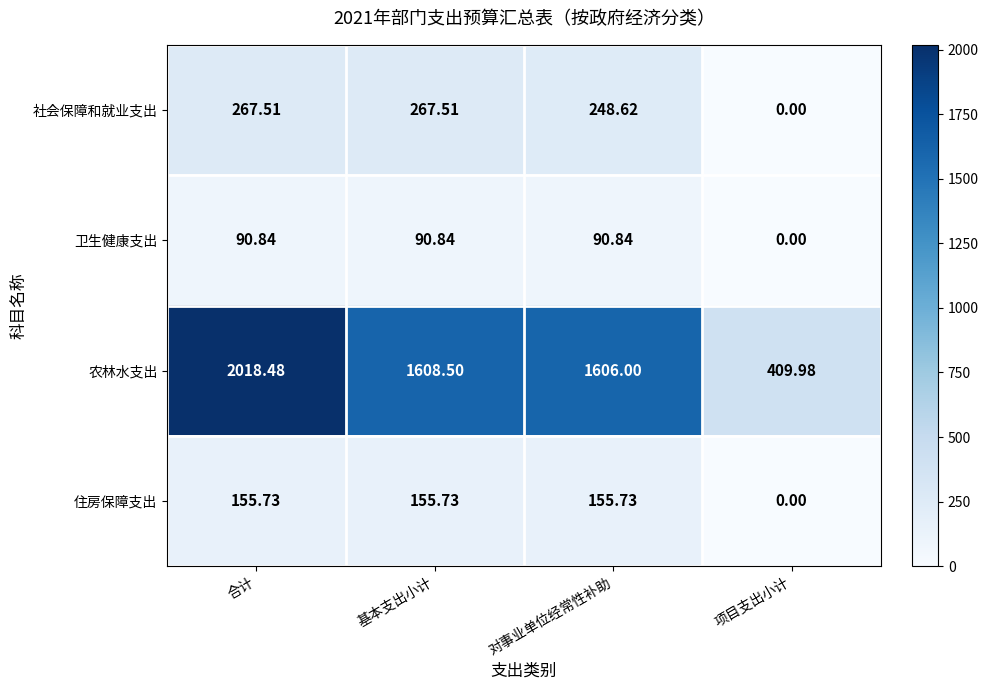

Which series has the largest range (max minus min)?

农林水支出